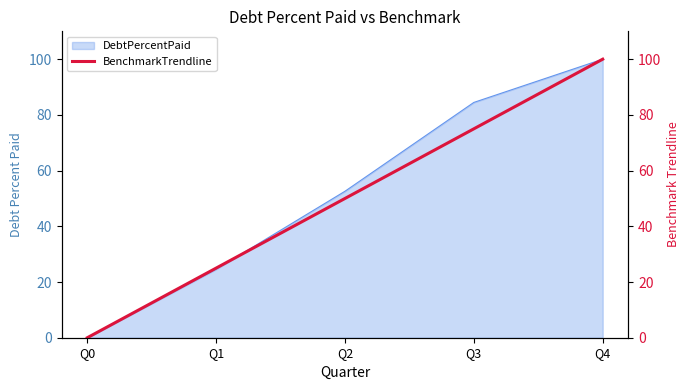

What is the sum of all values?

250